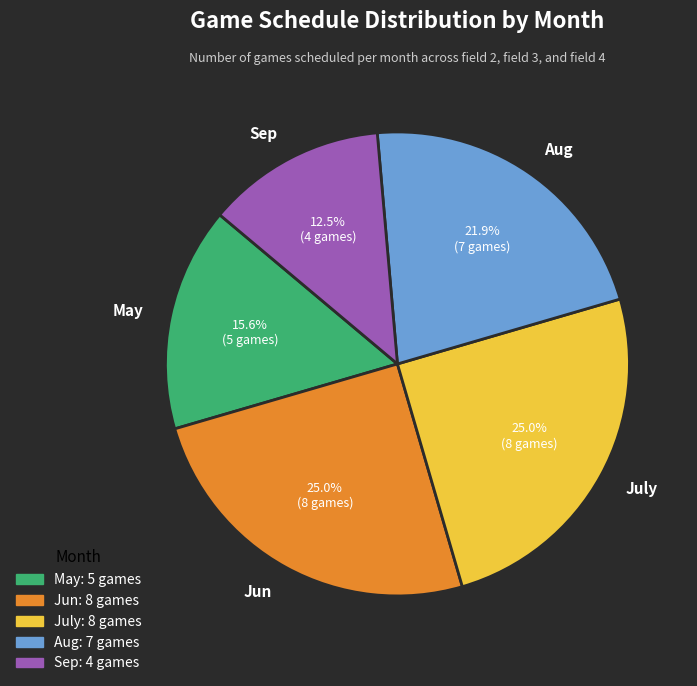

What is the ratio of the value at Sep to the value at Jun?

0.5